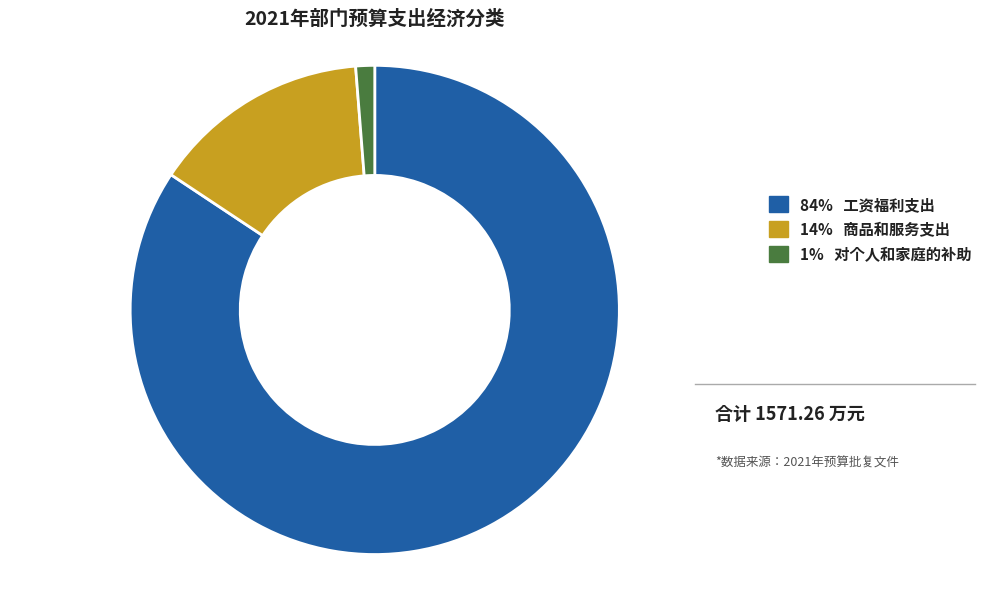

Is there any slice that represents more than half of the pie?

Yes